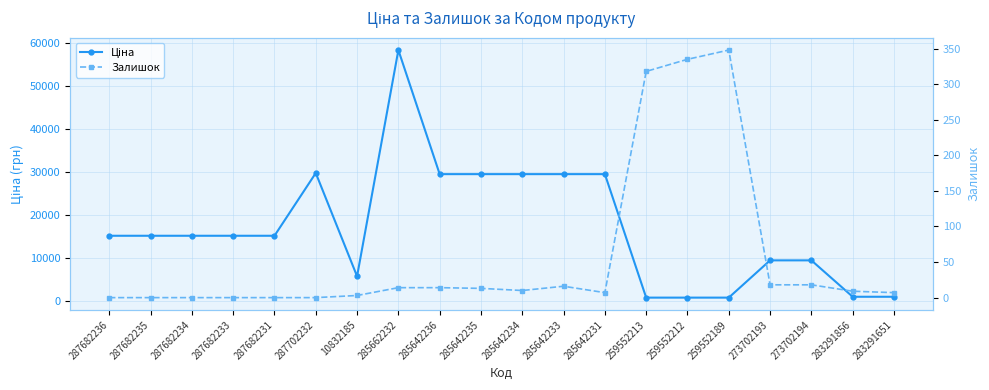

True or false: Ціна and Залишок cross at least once.

False